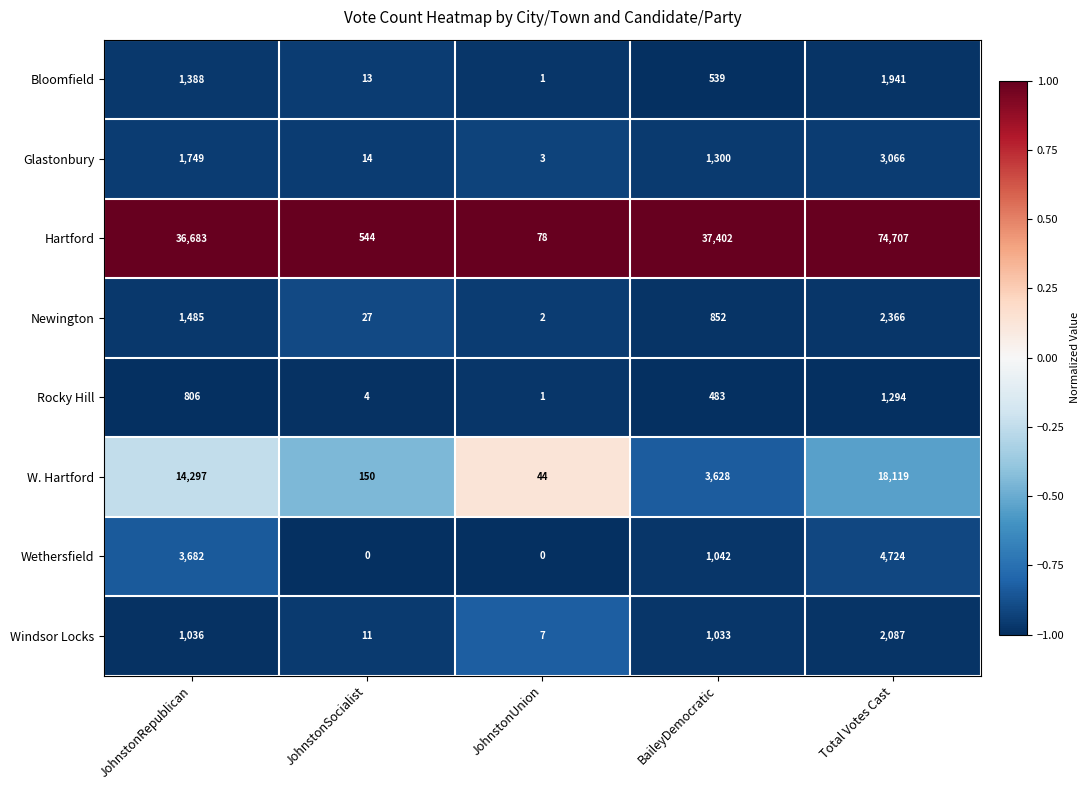

Which series has the largest range (max minus min)?

Hartford